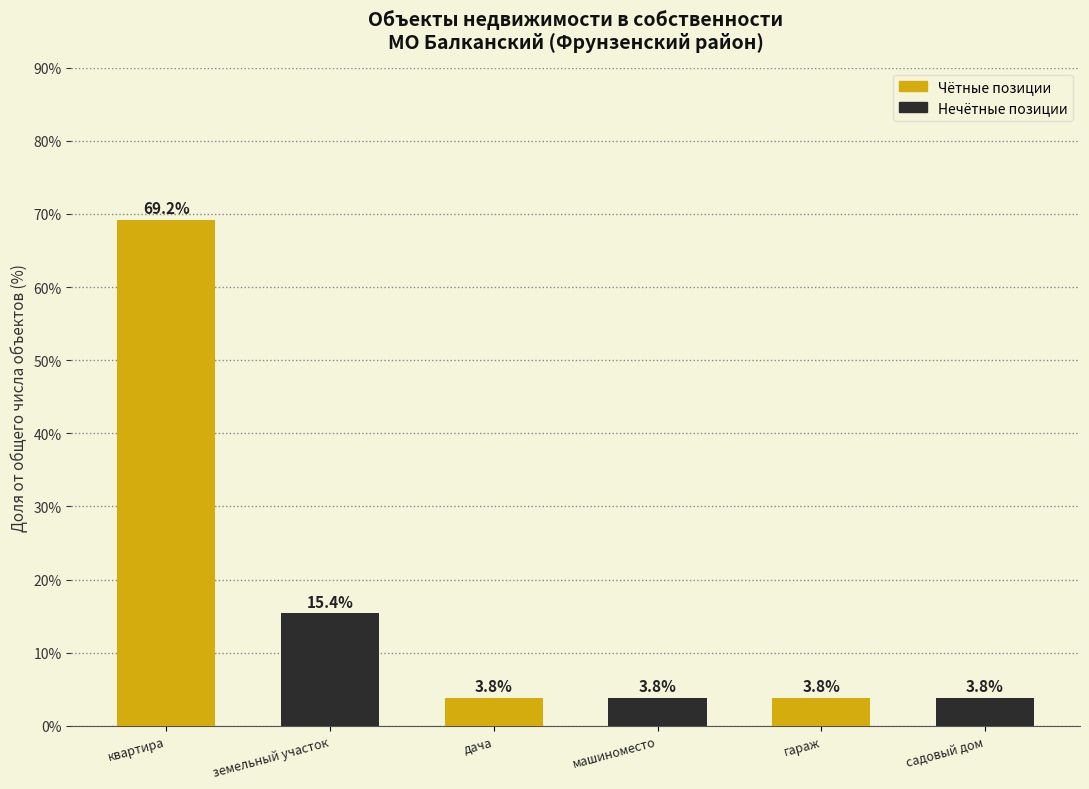

Reading left to right, transcribe all the data shown in this chart.

квартира=69.2	земельный участок=15.4	дача=3.8	машиноместо=3.8	гараж=3.8	садовый дом=3.8